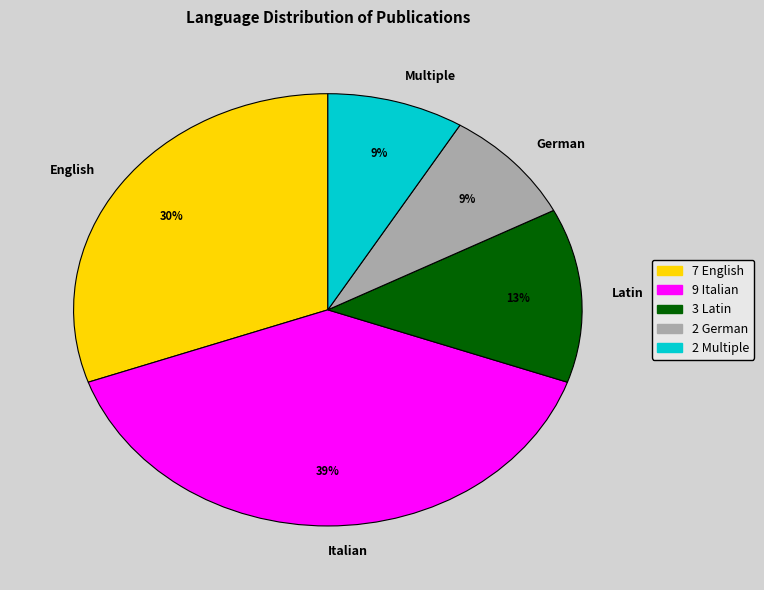

Which category has the biggest portion of the pie?

Italian